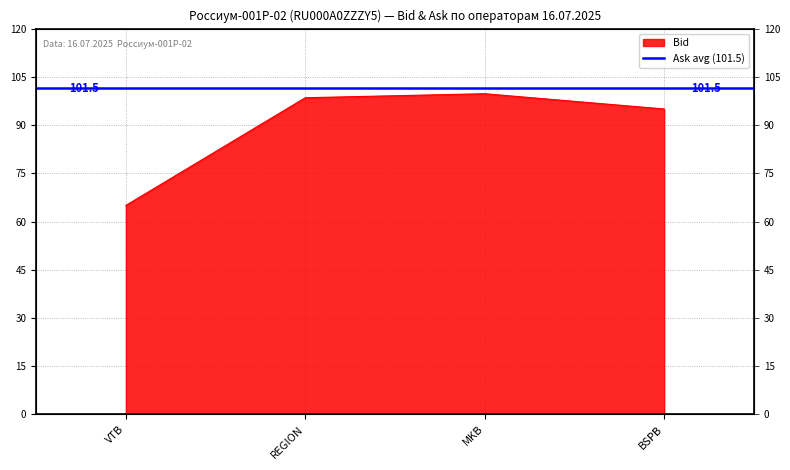

What is the difference between the maximum and second lowest values?

4.8